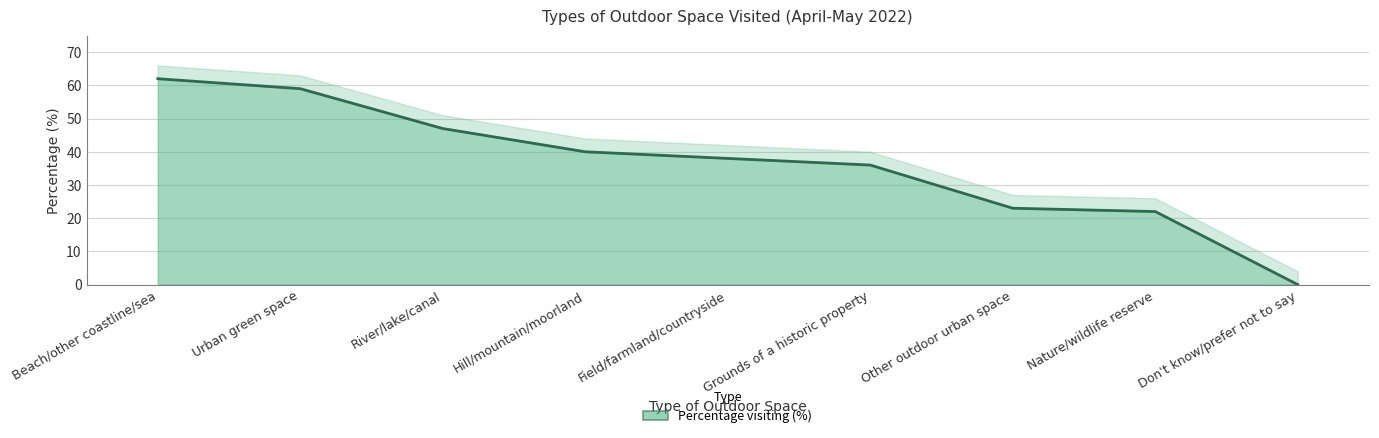

What is the value of the 2nd point from the left?

59